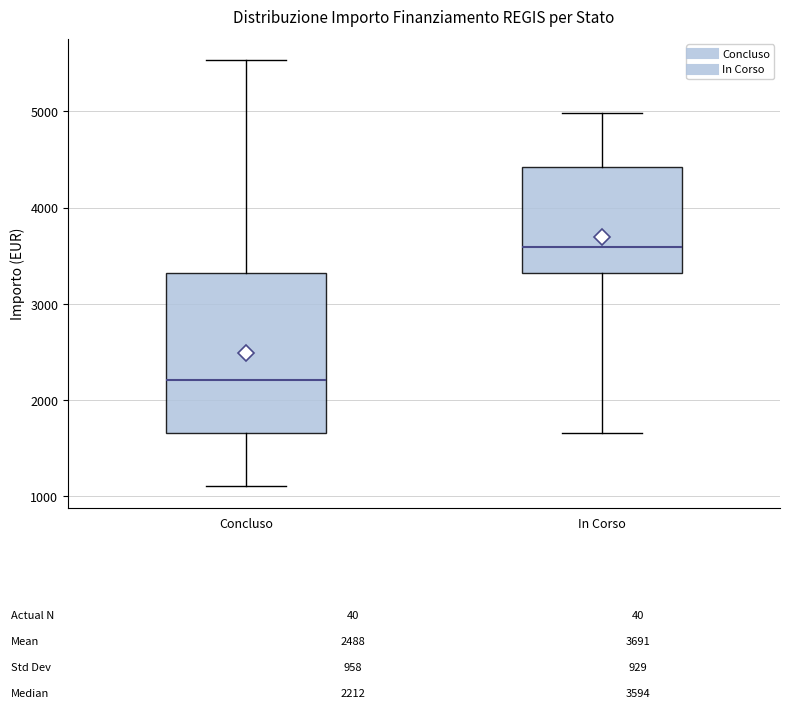

Comparing the boxes themselves (not the whiskers), which one is the tallest?

Concluso